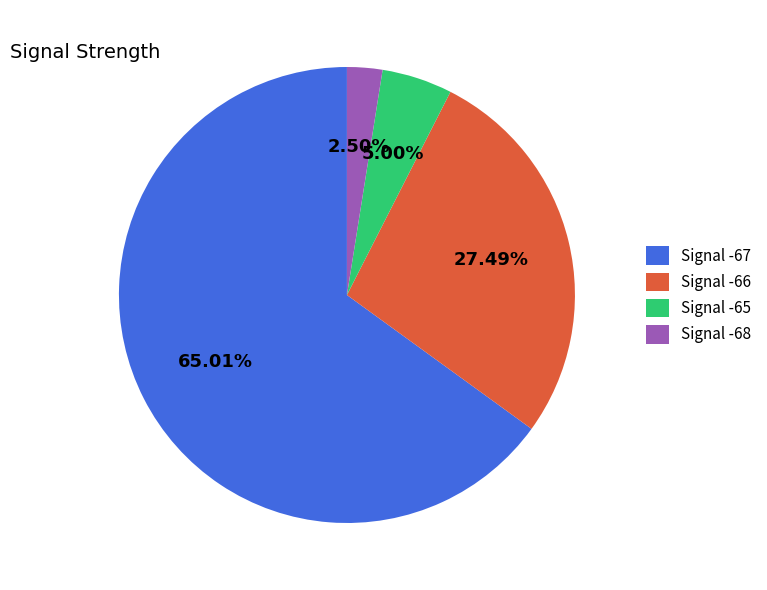

Combined, do Signal -66 and Signal -65 account for over 50%?

No